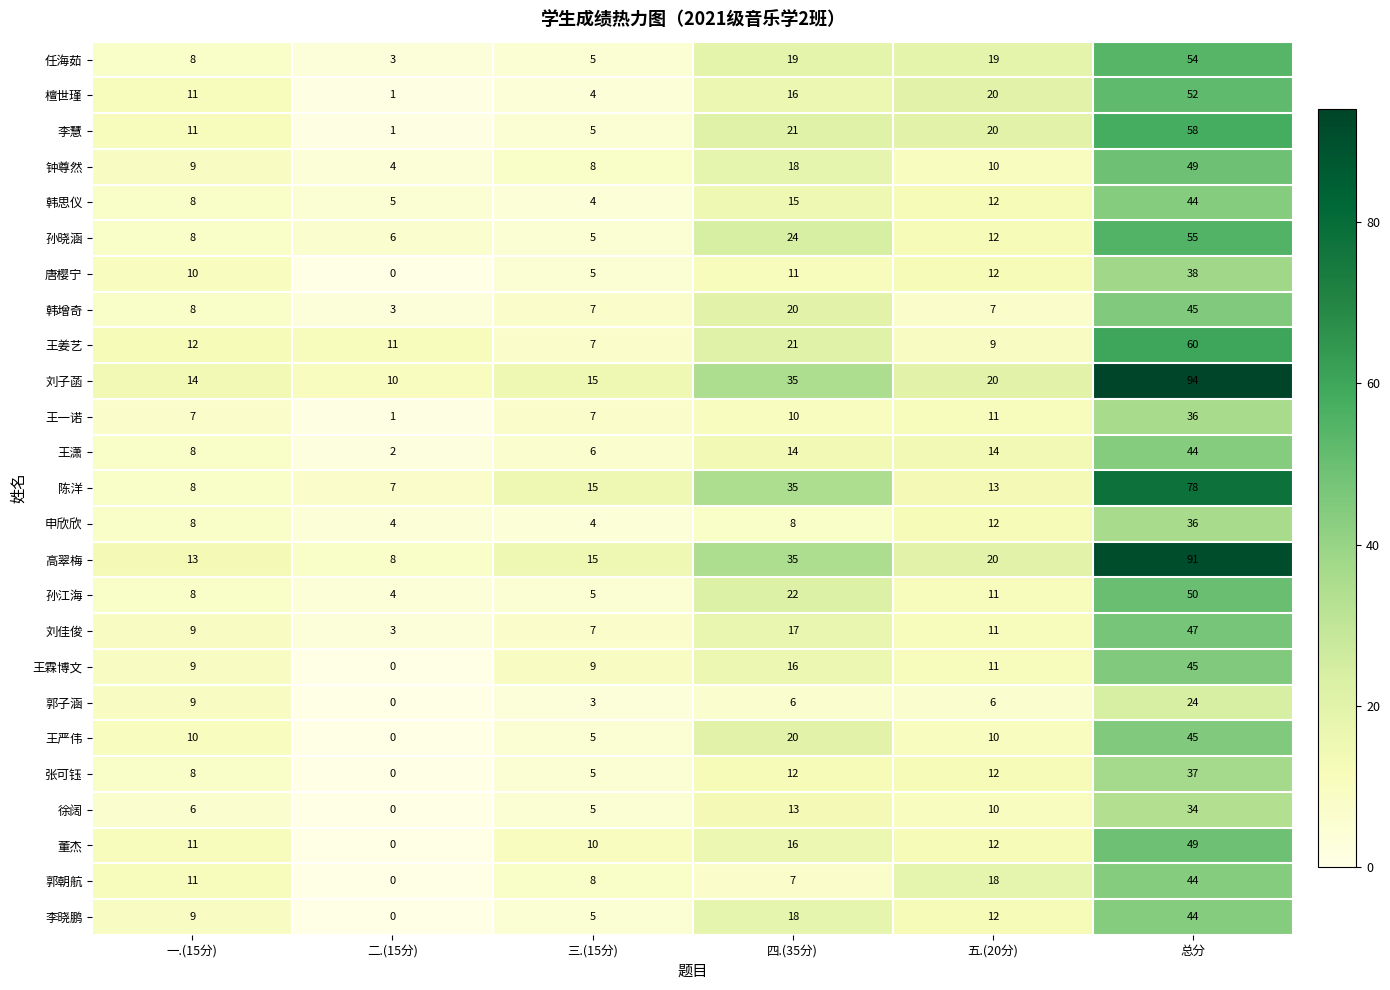

What is the sum of the 任海茹 values at 总分 and 一.(15分)?

62